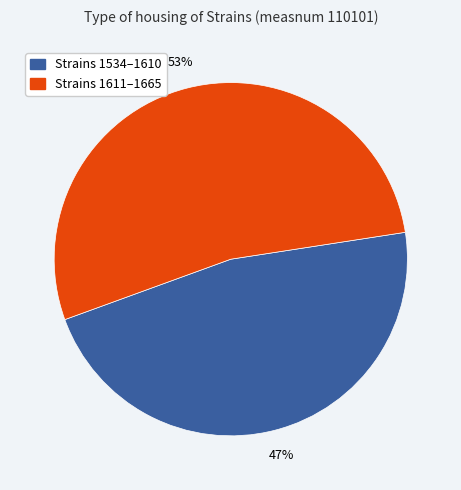

To the nearest percent, what is the difference between the largest and smallest slice percentages?

6%